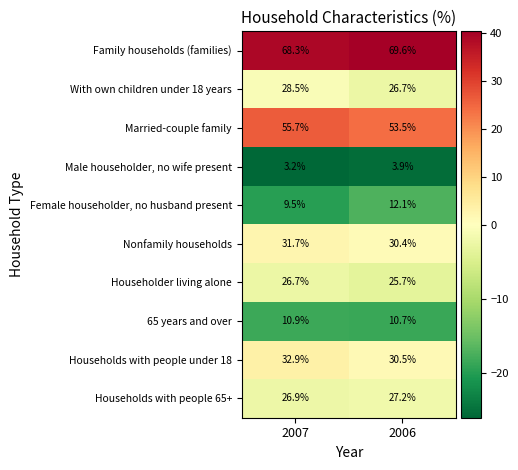

Reading left to right, transcribe all the data shown in this chart.

Family households (families): 2007=68.3	2006=69.6
With own children under 18 years: 2007=28.5	2006=26.7
Married-couple family: 2007=55.7	2006=53.5
Male householder, no wife present: 2007=3.2	2006=3.9
Female householder, no husband present: 2007=9.5	2006=12.1
Nonfamily households: 2007=31.7	2006=30.4
Householder living alone: 2007=26.7	2006=25.7
65 years and over: 2007=10.9	2006=10.7
Households with people under 18: 2007=32.9	2006=30.5
Households with people 65+: 2007=26.9	2006=27.2